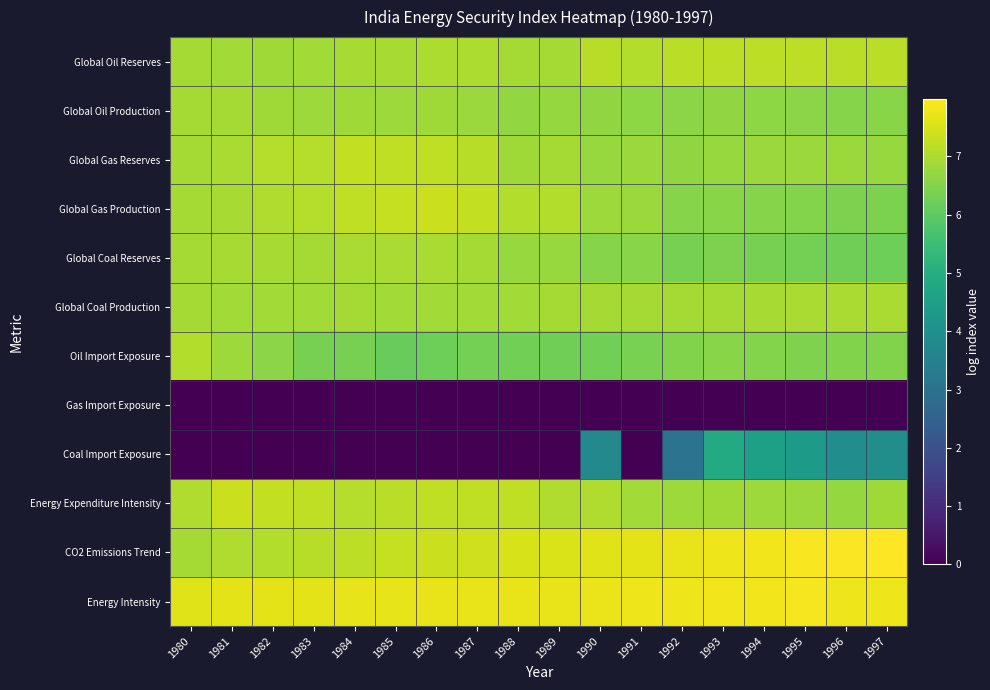

Reading left to right, transcribe all the data shown in this chart.

Global Oil Reserves: 1980=6.9	1981=6.9	1982=6.8	1983=6.9	1984=7.0	1985=6.9	1986=7.0	1987=7.0	1988=6.9	1989=6.9	1990=7.1	1991=7.1	1992=7.1	1993=7.2	1994=7.2	1995=7.2	1996=7.2	1997=7.2
Global Oil Production: 1980=6.9	1981=6.9	1982=6.8	1983=6.8	1984=6.8	1985=6.8	1986=6.8	1987=6.8	1988=6.7	1989=6.7	1990=6.6	1991=6.6	1992=6.6	1993=6.7	1994=6.6	1995=6.6	1996=6.6	1997=6.6
Global Gas Reserves: 1980=6.9	1981=7.0	1982=7.1	1983=7.1	1984=7.3	1985=7.2	1986=7.2	1987=7.1	1988=6.9	1989=6.9	1990=6.8	1991=6.8	1992=6.7	1993=6.8	1994=6.8	1995=6.8	1996=6.8	1997=6.8
Global Gas Production: 1980=6.9	1981=6.9	1982=7.0	1983=7.1	1984=7.2	1985=7.3	1986=7.4	1987=7.3	1988=7.1	1989=7.1	1990=6.8	1991=6.8	1992=6.5	1993=6.6	1994=6.5	1995=6.5	1996=6.4	1997=6.4
Global Coal Reserves: 1980=6.9	1981=6.9	1982=6.9	1983=6.9	1984=7.0	1985=7.0	1986=7.0	1987=6.9	1988=6.8	1989=6.8	1990=6.5	1991=6.6	1992=6.3	1993=6.4	1994=6.3	1995=6.3	1996=6.3	1997=6.2
Global Coal Production: 1980=6.9	1981=6.9	1982=6.9	1983=6.9	1984=6.9	1985=6.9	1986=6.9	1987=6.9	1988=6.9	1989=6.9	1990=6.9	1991=6.9	1992=6.9	1993=6.9	1994=7.0	1995=7.0	1996=7.0	1997=7.0
Oil Import Exposure: 1980=7.1	1981=6.8	1982=6.6	1983=6.4	1984=6.4	1985=6.1	1986=6.2	1987=6.3	1988=6.3	1989=6.2	1990=6.3	1991=6.4	1992=6.5	1993=6.6	1994=6.5	1995=6.4	1996=6.5	1997=6.5
Gas Import Exposure: 1980=0.0	1981=0.0	1982=0.0	1983=0.0	1984=0.0	1985=0.0	1986=0.0	1987=0.0	1988=0.0	1989=0.0	1990=0.0	1991=0.0	1992=0.0	1993=0.0	1994=0.0	1995=0.0	1996=0.0	1997=0.0
Coal Import Exposure: 1980=0.0	1981=0.0	1982=0.0	1983=0.0	1984=0.0	1985=0.0	1986=0.0	1987=0.0	1988=0.0	1989=0.0	1990=3.8	1991=0.0	1992=3.0	1993=4.9	1994=4.5	1995=4.4	1996=3.9	1997=3.9
Energy Expenditure Intensity: 1980=7.0	1981=7.3	1982=7.3	1983=7.2	1984=7.1	1985=7.2	1986=7.2	1987=7.2	1988=7.2	1989=7.0	1990=7.0	1991=6.9	1992=6.8	1993=6.9	1994=6.8	1995=6.8	1996=6.7	1997=6.8
CO2 Emissions Trend: 1980=6.9	1981=7.0	1982=7.1	1983=7.1	1984=7.2	1985=7.3	1986=7.3	1987=7.4	1988=7.5	1989=7.5	1990=7.6	1991=7.7	1992=7.7	1993=7.8	1994=7.8	1995=7.9	1996=7.9	1997=8.0
Energy Intensity: 1980=7.6	1981=7.7	1982=7.7	1983=7.7	1984=7.7	1985=7.7	1986=7.7	1987=7.7	1988=7.7	1989=7.7	1990=7.7	1991=7.8	1992=7.8	1993=7.8	1994=7.8	1995=7.9	1996=7.8	1997=7.8